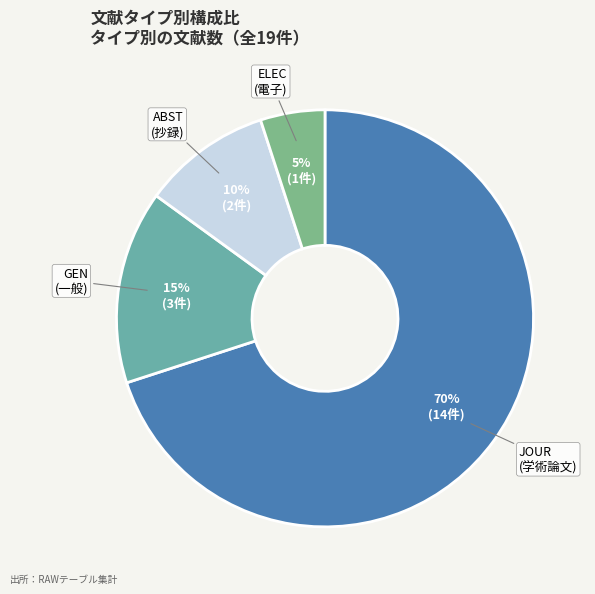

Approximately how many times larger is the value at ELEC compared to ABST?

0.5